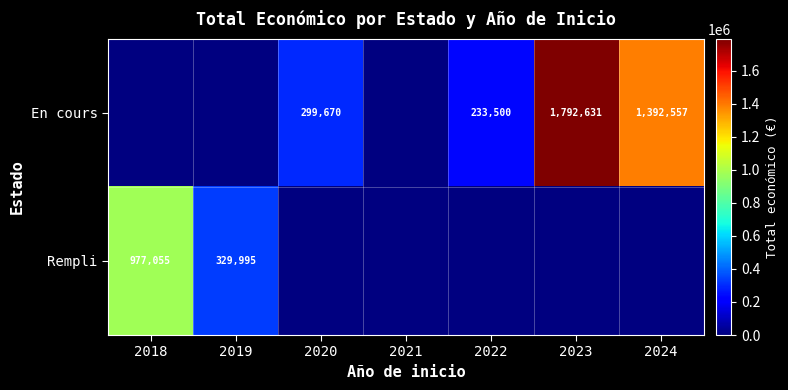

Which label corresponds to the smallest value in the chart?

2022